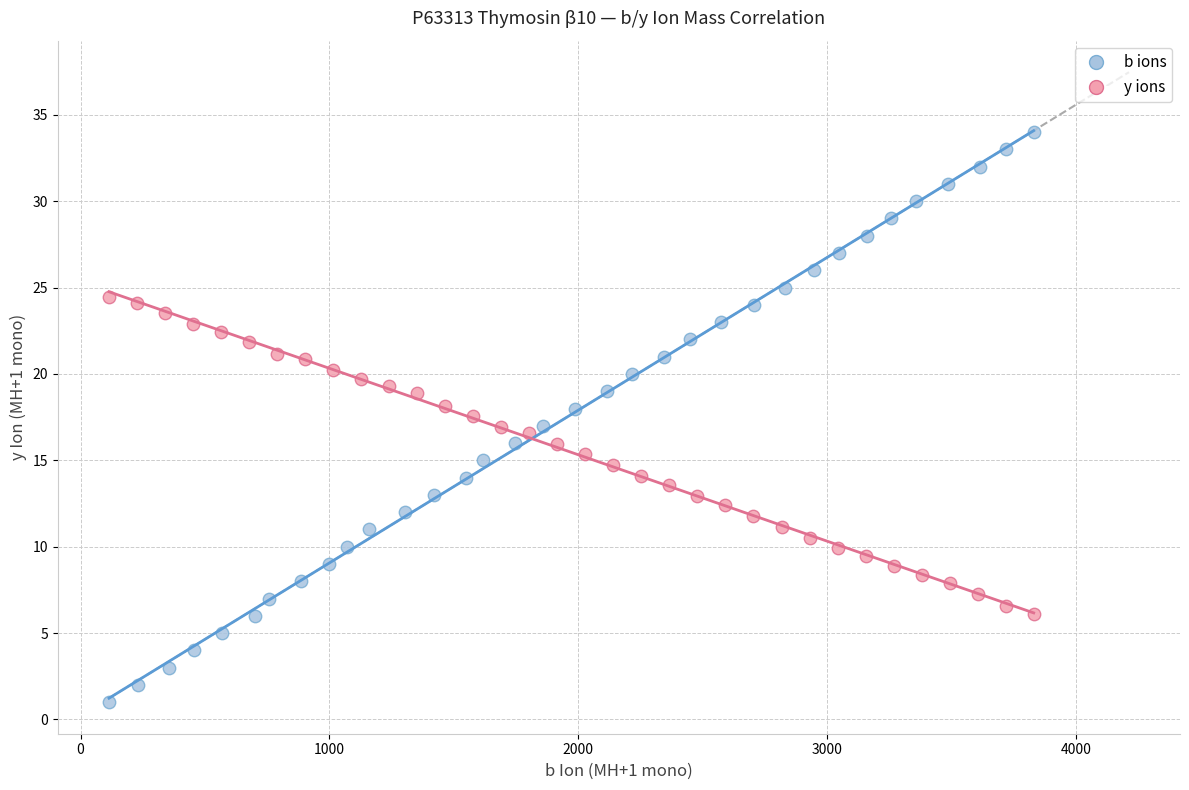

Which series has the widest spread of Y values?

b ions